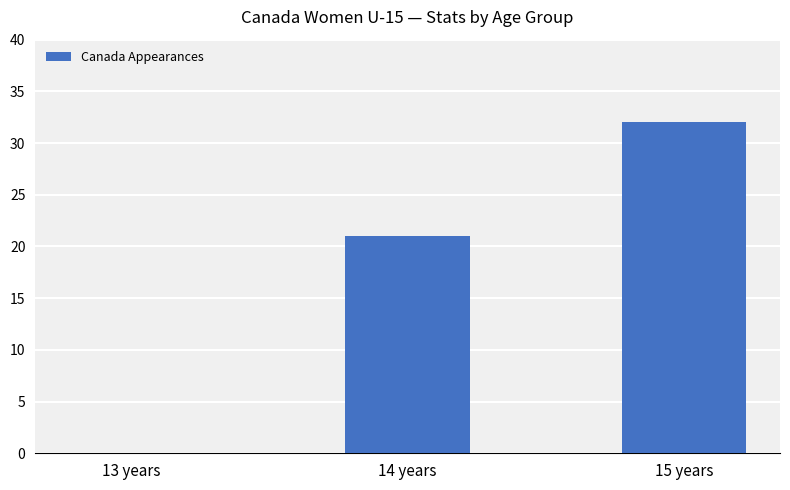

What is the change in value from 14 years to 15 years?

+11